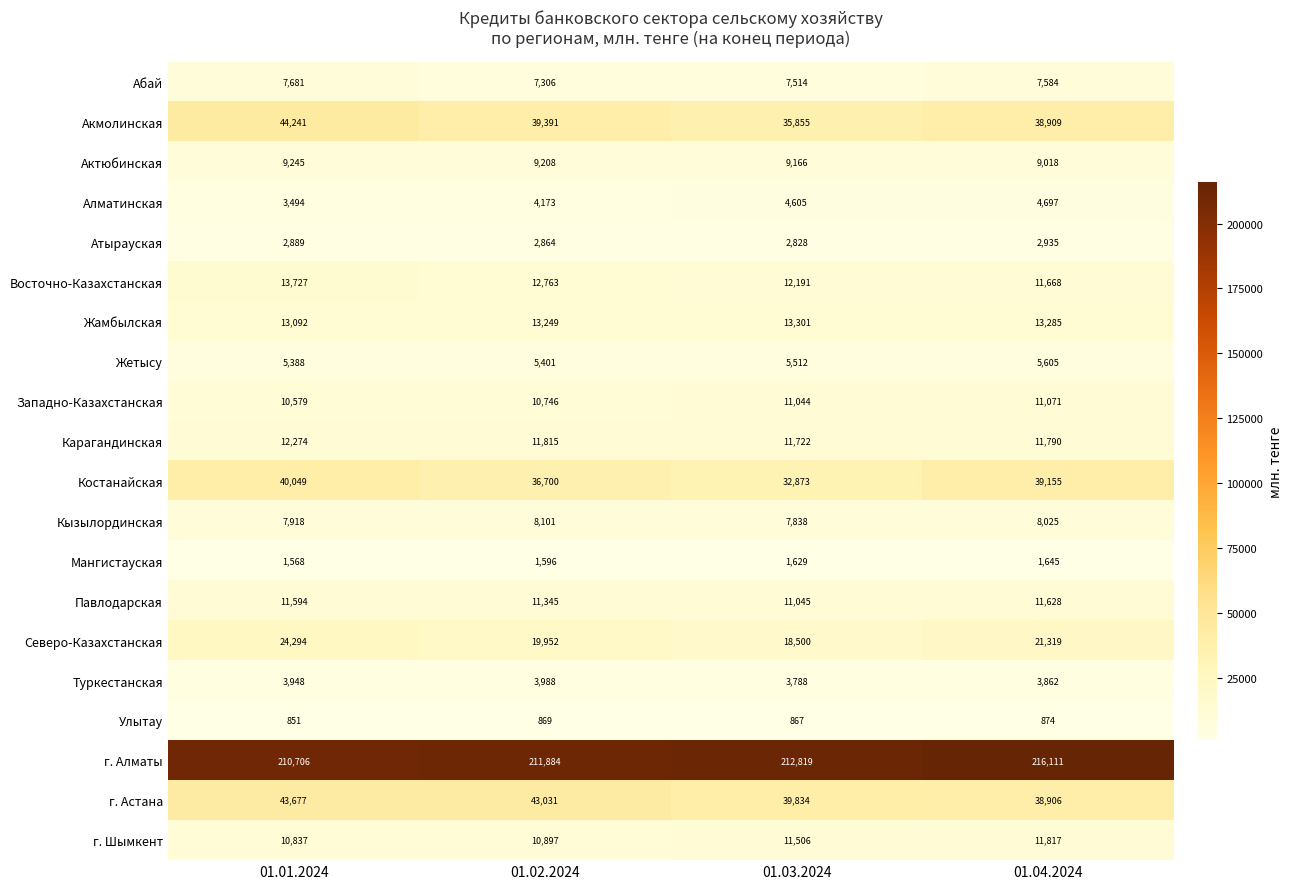

What is the spread (max minus min) of values at 01.03.2024?

211952